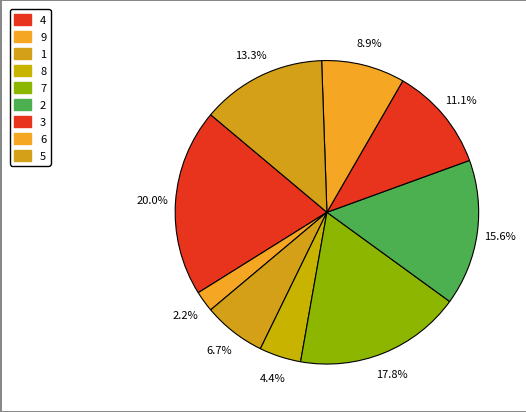

What portion of the pie excludes 1?

93.3%